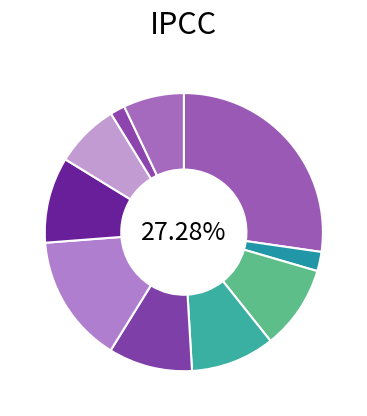

How many slices are in this pie chart?

10